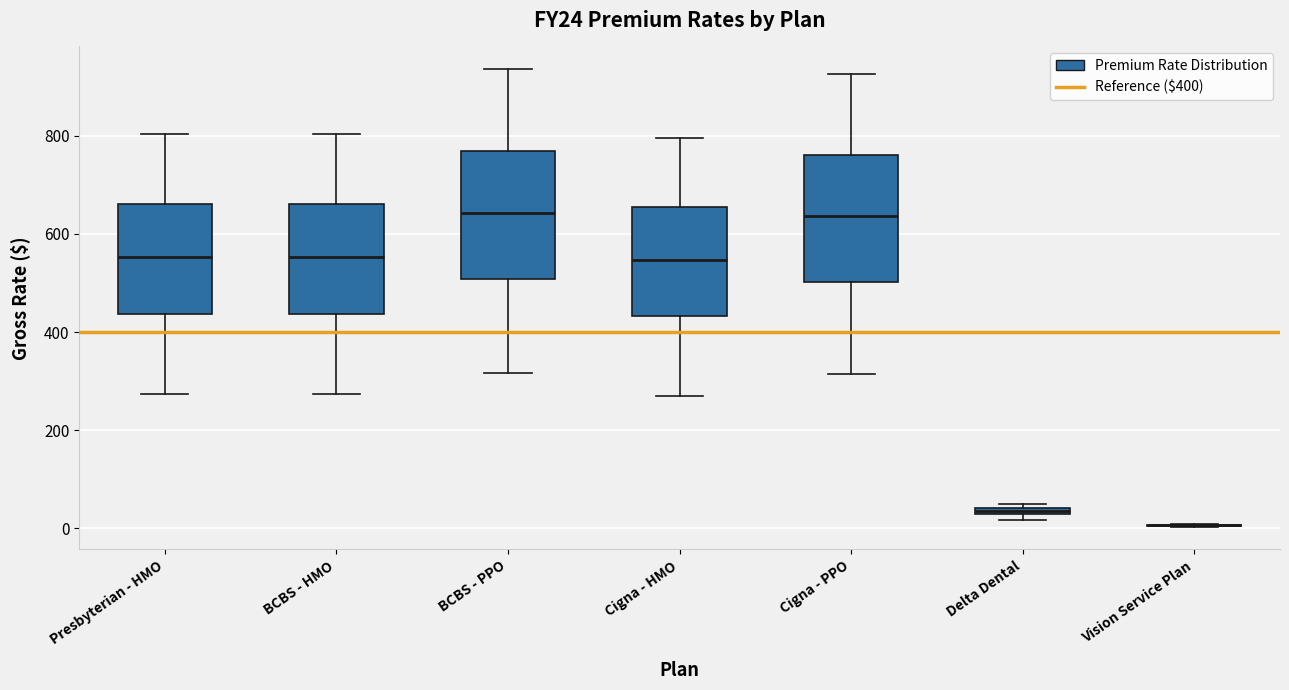

Where is the upper edge of the box for Cigna - PPO on the y-axis? The values are not printed on the chart, so give them approximately, as read against the axis.

760